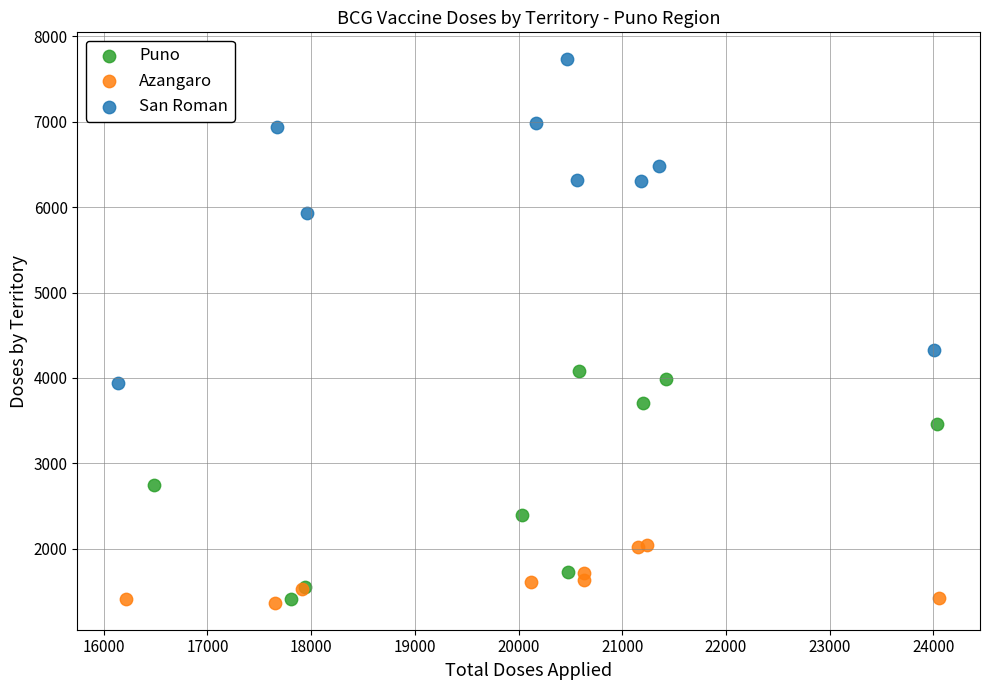

Which series contains the highest Y value?

San Roman